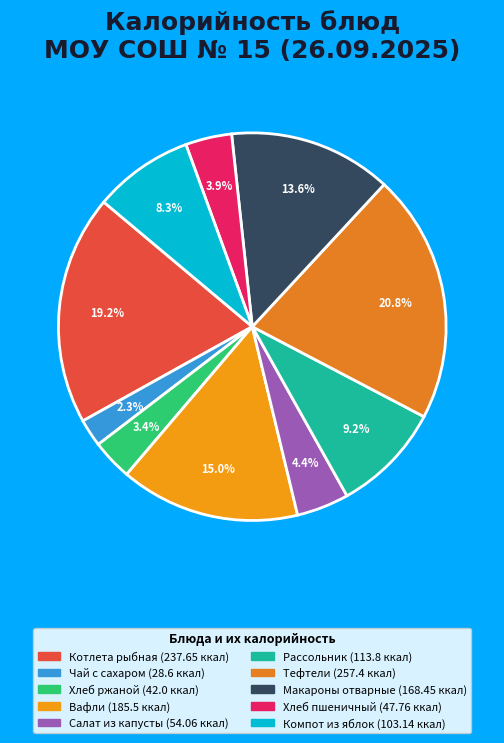

Count the number of slices in the pie.

10